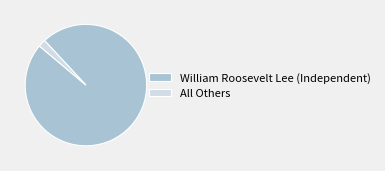

What is the majority slice?

William Roosevelt Lee (Independent)